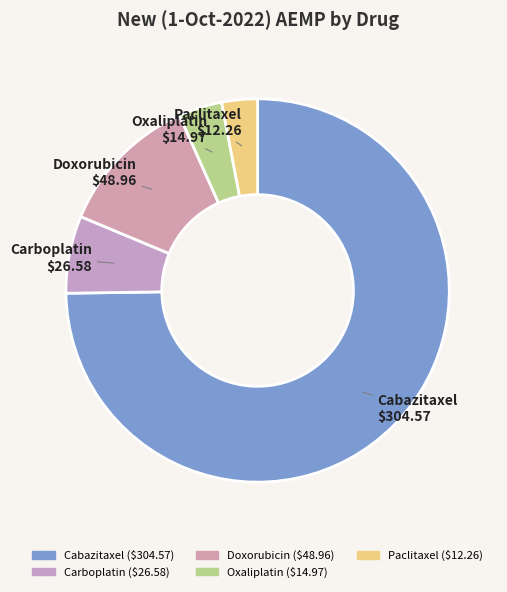

Rank the categories by value from highest to lowest.

Cabazitaxel, Doxorubicin, Carboplatin, Oxaliplatin, Paclitaxel